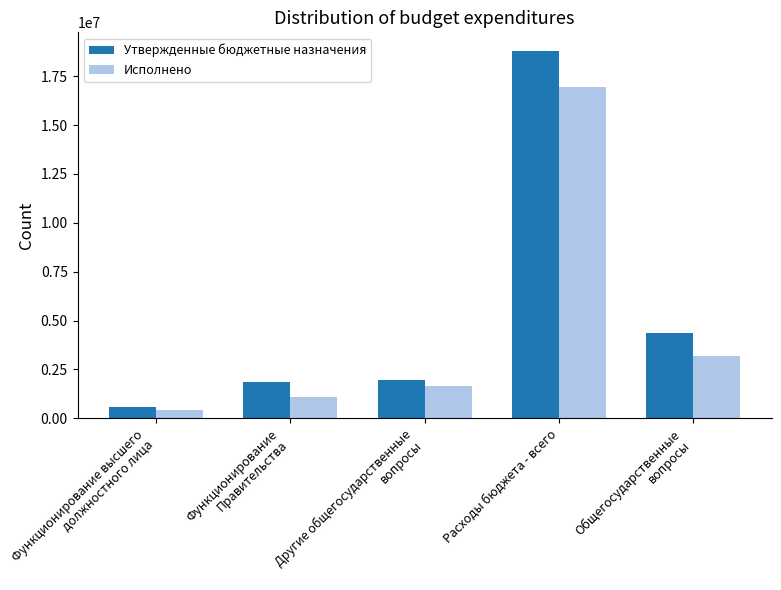

Which series has the widest spread of values?

Утвержденные бюджетные назначения